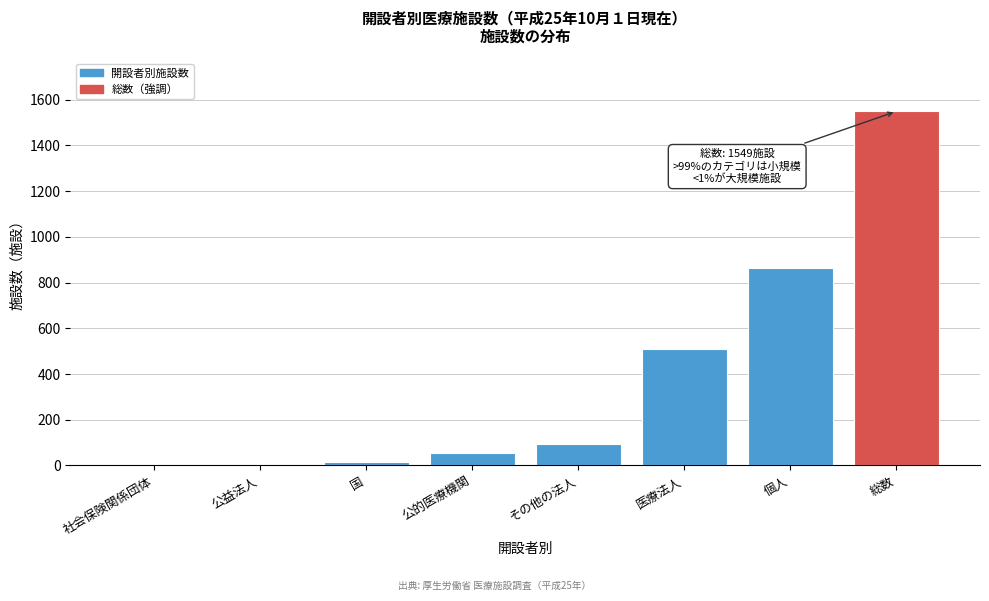

What is the greatest value displayed?

1549